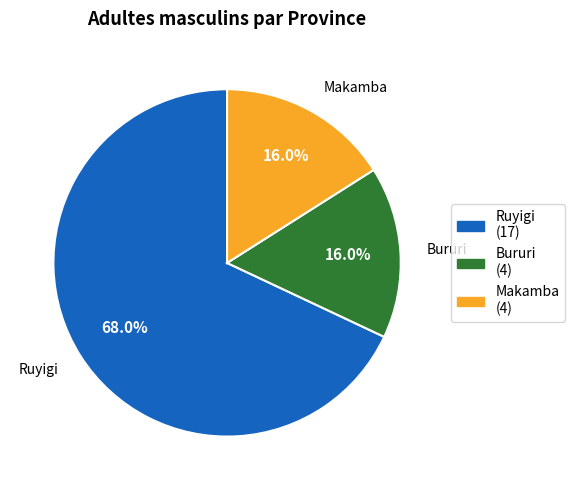

Is there a majority slice in this chart?

Yes